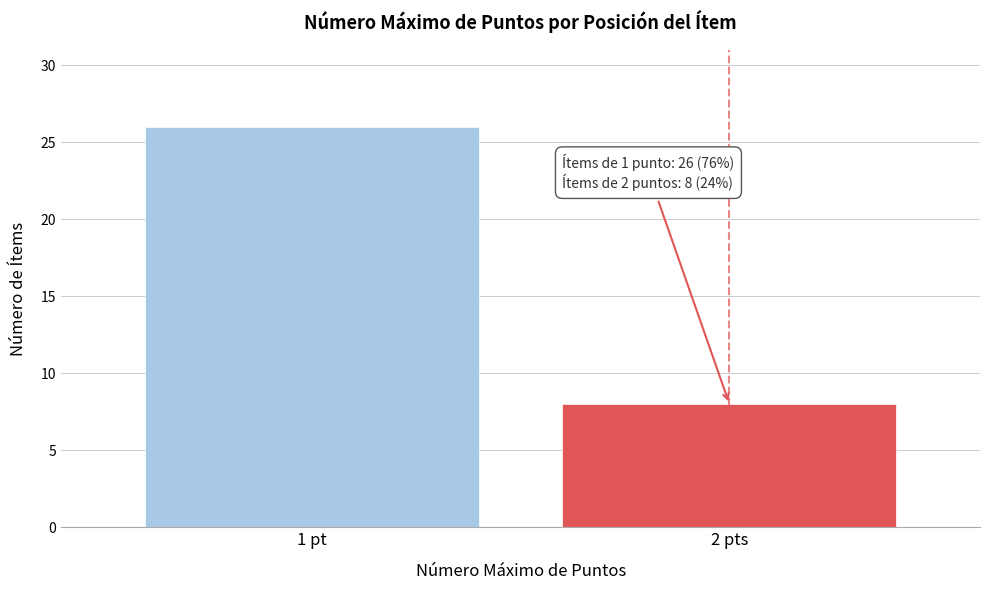

Reading left to right, transcribe all the data shown in this chart.

1 pt=26	2 pts=8